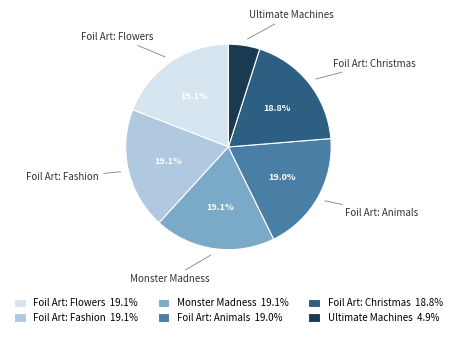

True or false: Foil Art: Fashion accounts for 8% of the total.

False